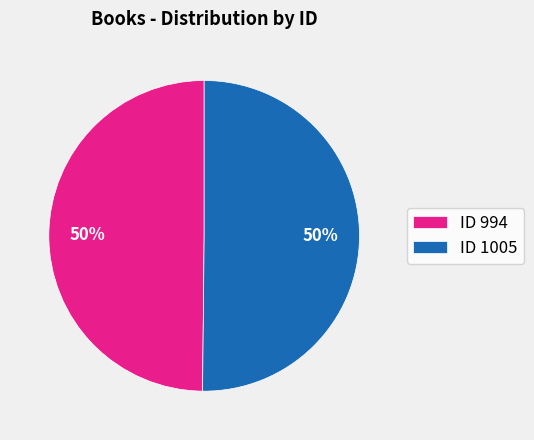

Do ID 1005 and ID 994 together represent more than half of the pie?

Yes